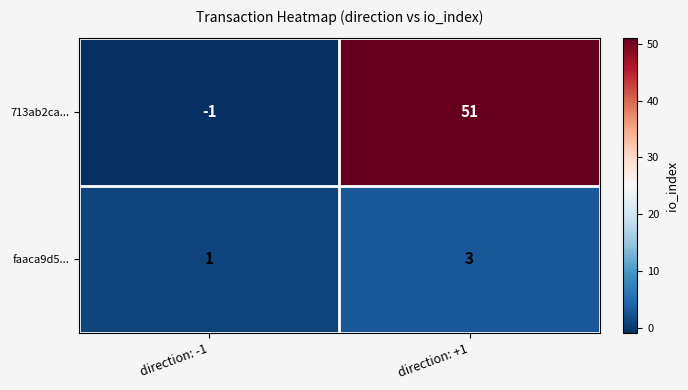

Rank the categories by 713ab2ca... value from lowest to highest.

direction: -1, direction: +1